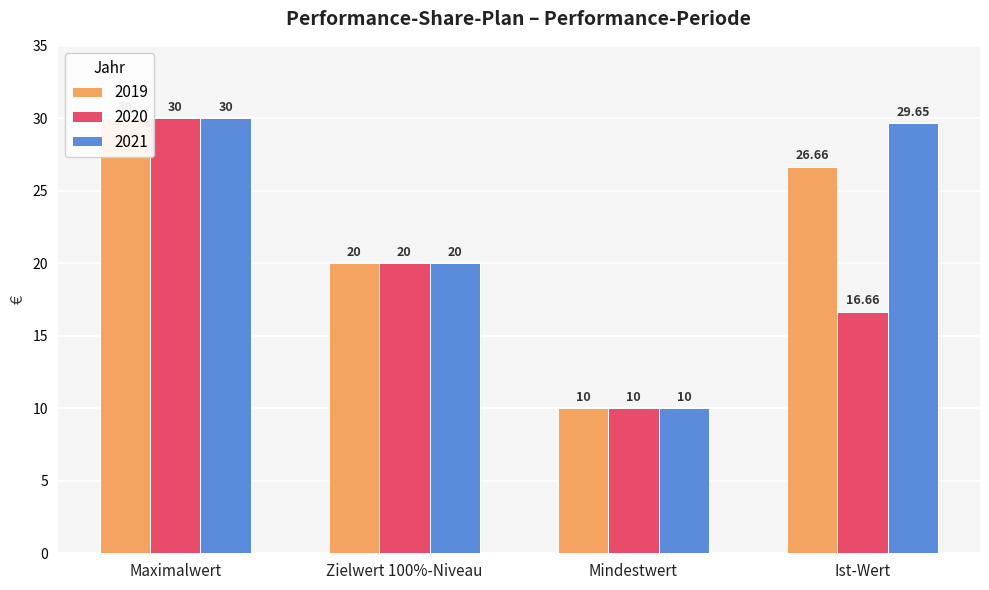

What is the difference between the maximum and minimum values in the 2021 series?

20.0